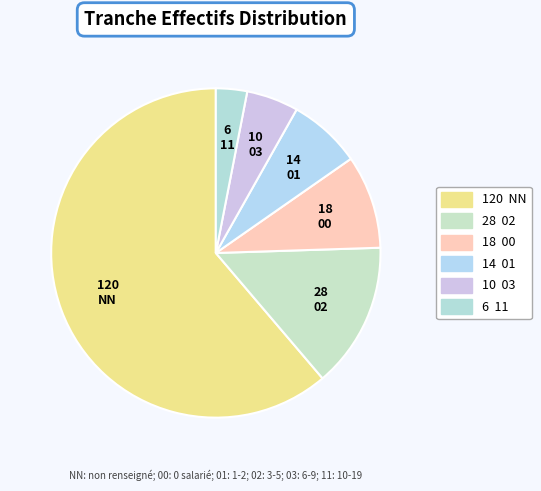

How many segments does this pie chart have?

6